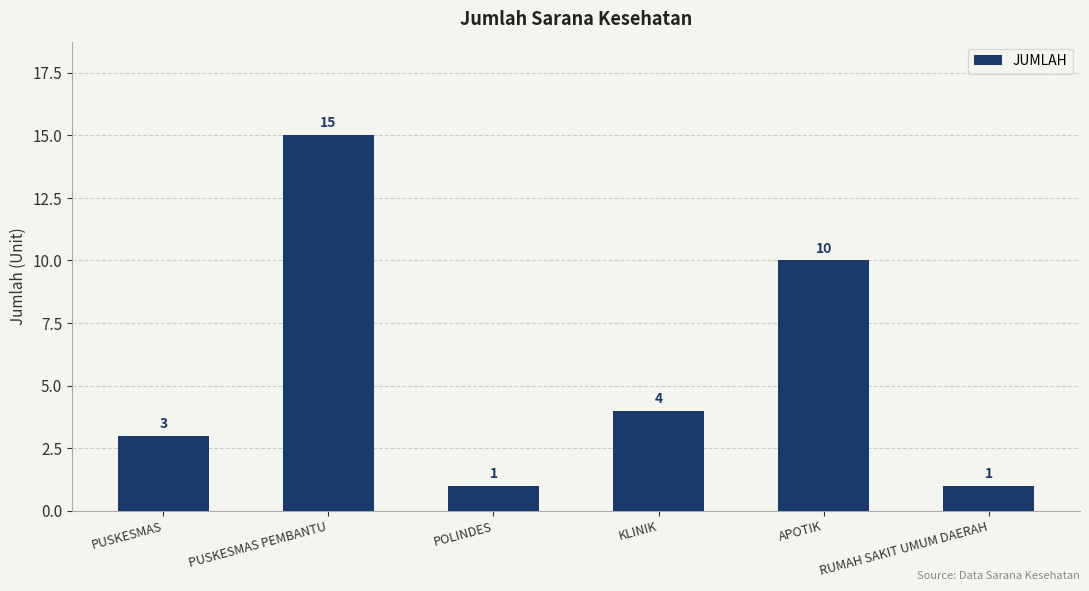

How many values are below 4?

3